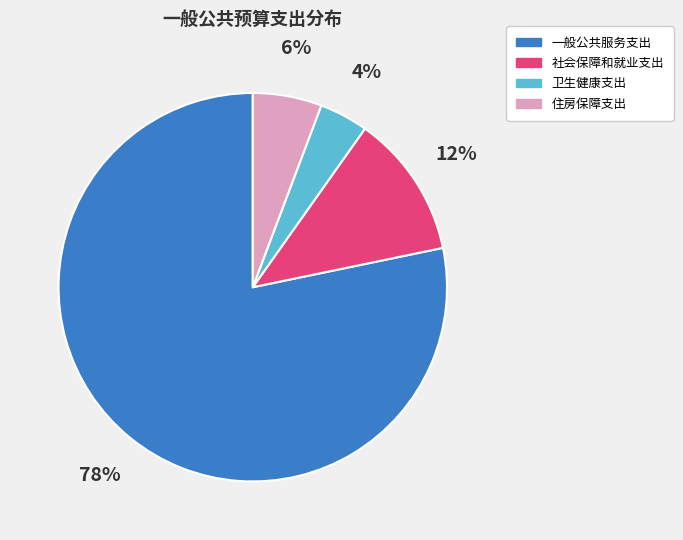

True or false: 卫生健康支出 accounts for 4% of the total.

True